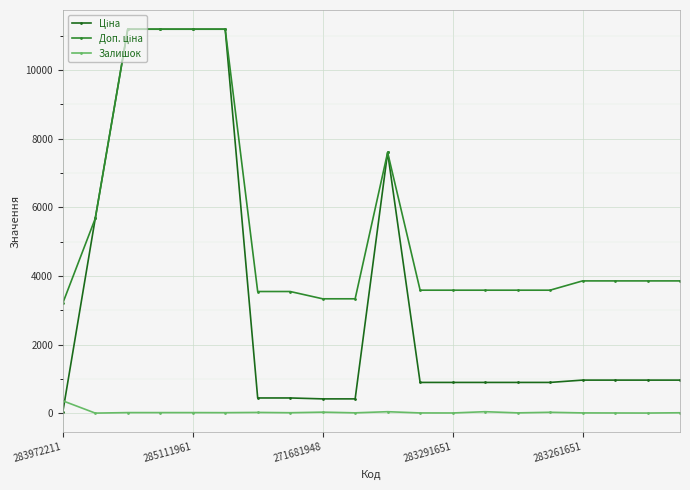

What is the maximum value shown in the chart?

11188.2